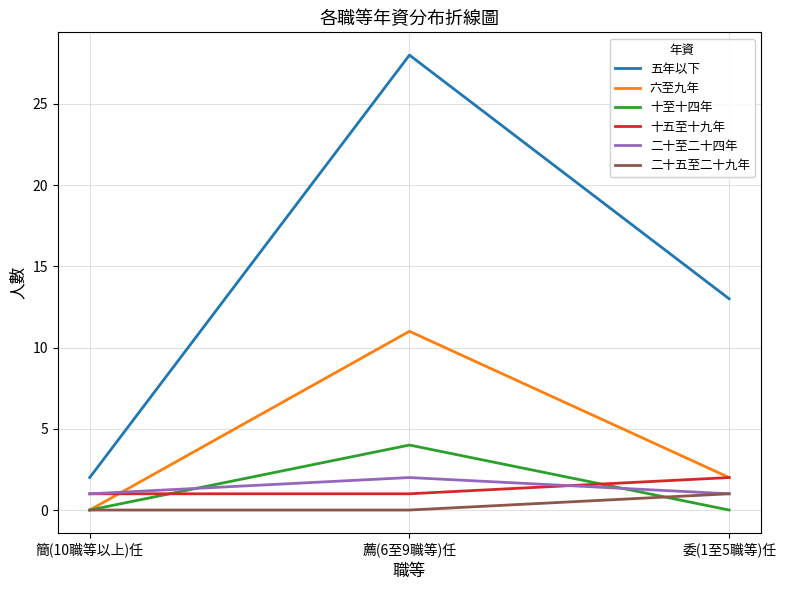

What is the maximum value shown in the chart?

28